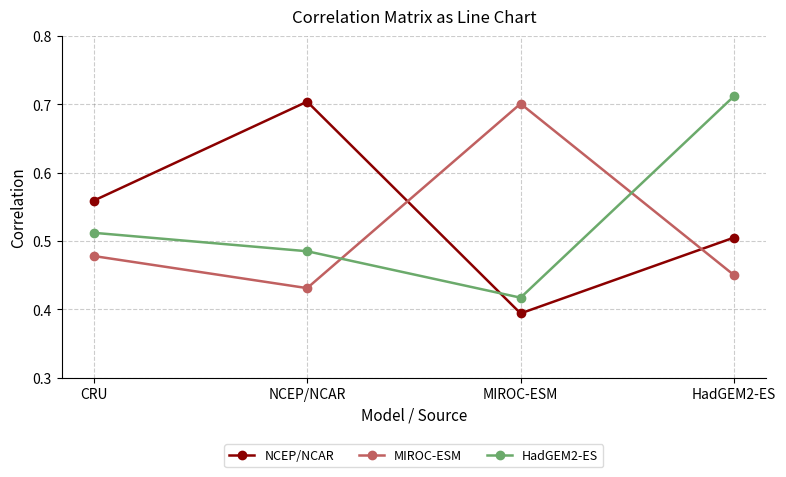

What is the sum of all MIROC-ESM values?

2.1